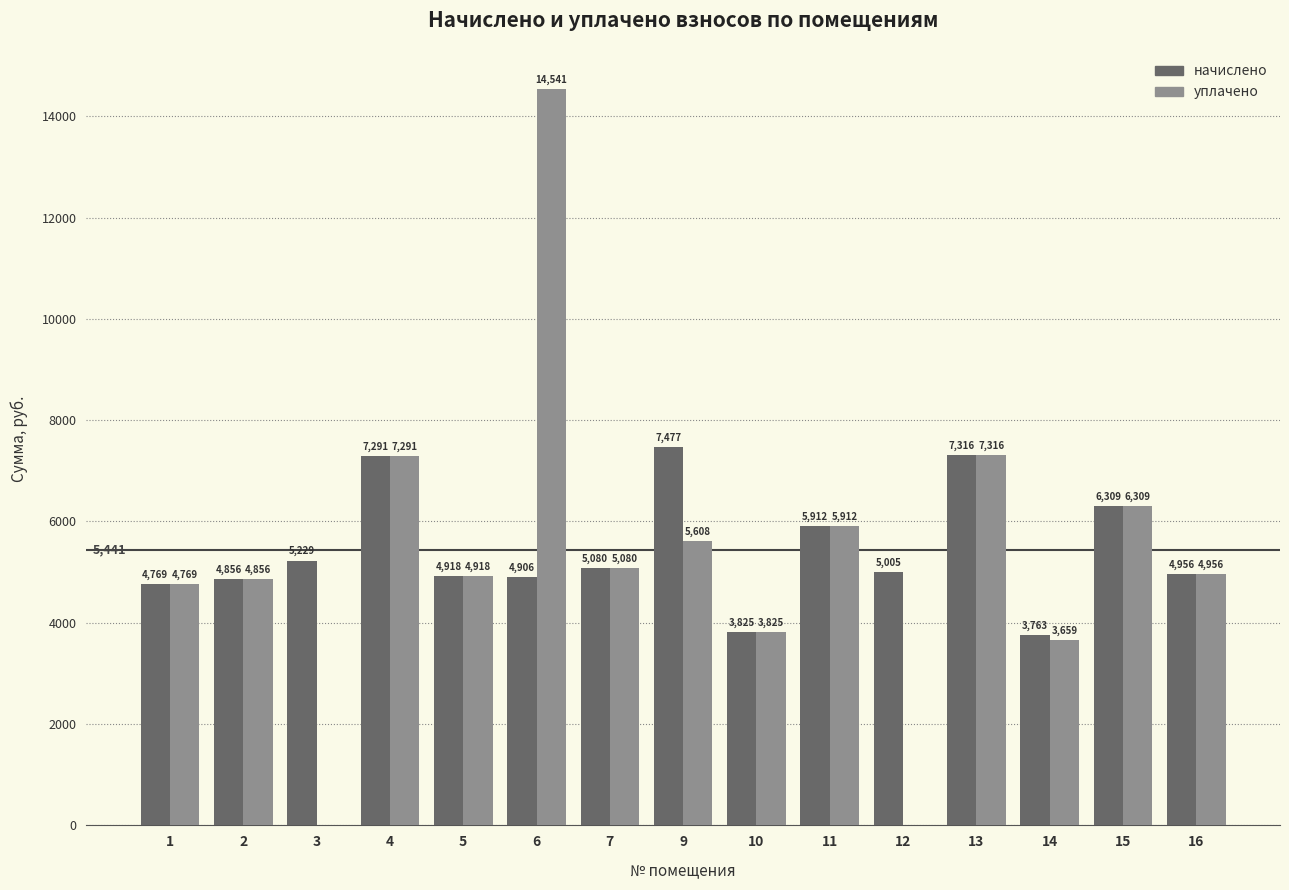

At which label does начислено first exceed 5005?

3